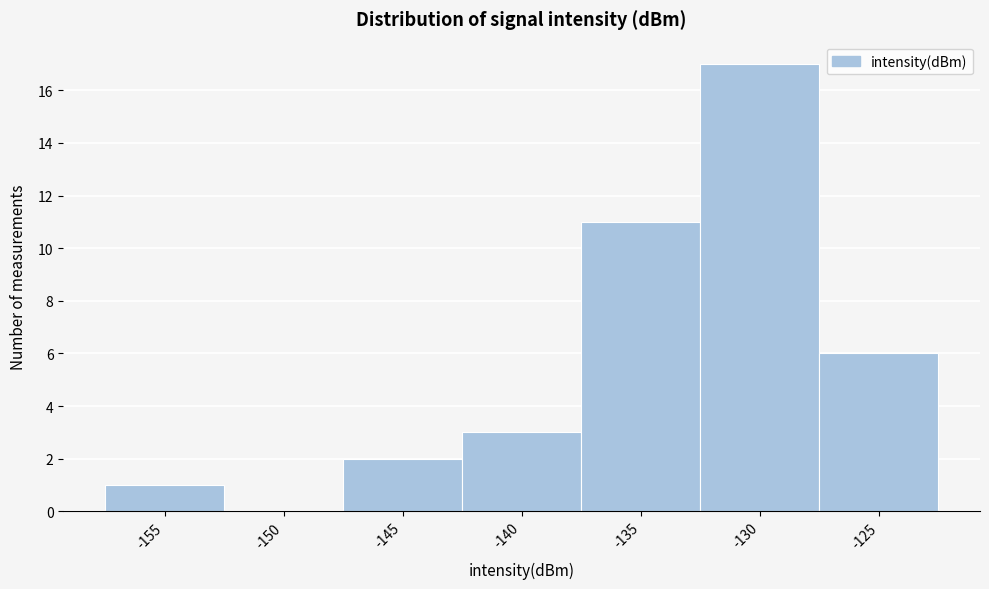

Reading left to right, transcribe all the data shown in this chart.

-155=1	-150=0	-145=2	-140=3	-135=11	-130=17	-125=6